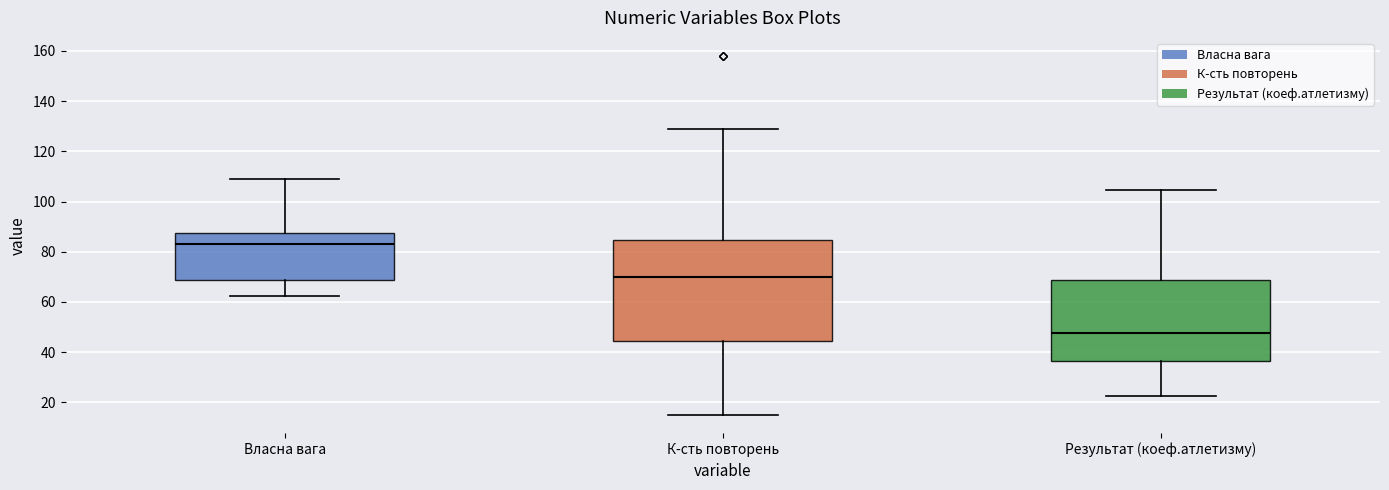

Reading left to right, read every box against the y-axis: the position of its median line, the range the box covers, and the ends of its whiskers. The values are not printed on the chart, so give them approximately, as read against the axis.

Власна вага: median 84, box 68 to 88, whiskers 62 to 110
К-сть повторень: median 70, box 44 to 84, whiskers 16 to 130
Результат (коеф.атлетизму): median 48, box 36 to 68, whiskers 22 to 104